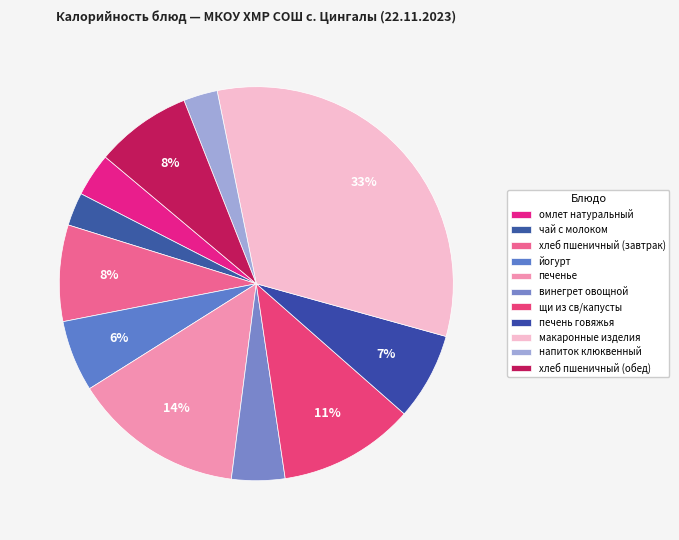

Is it true that макаронные изделия is 25% of the pie?

False